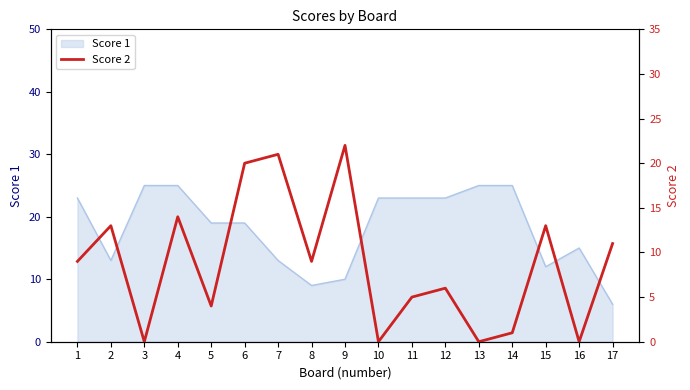

Is it true that Score 1 equals 13 at 7?

True